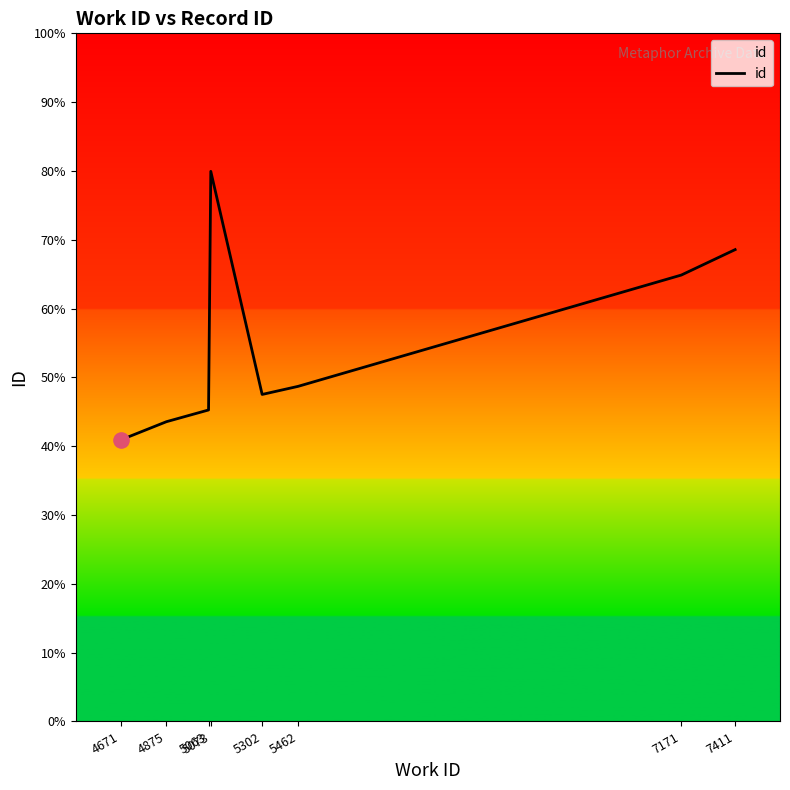

Approximately how many times larger is the value at 5063 compared to 4875?

1.0